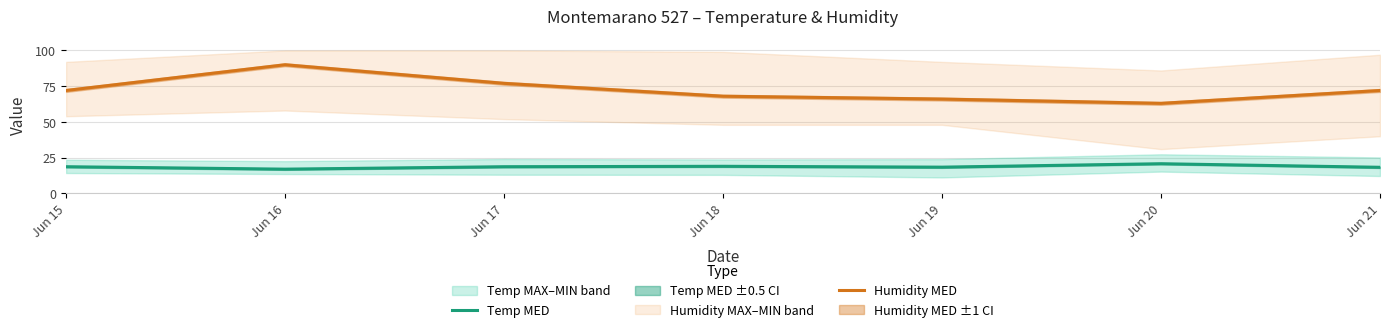

What is the value of the Humidity MED point at the 5th from the left?

66.0